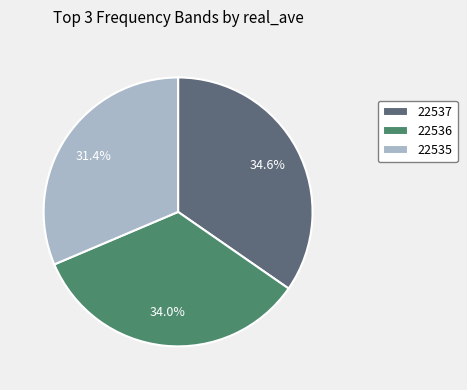

Is there any slice that represents more than half of the pie?

No